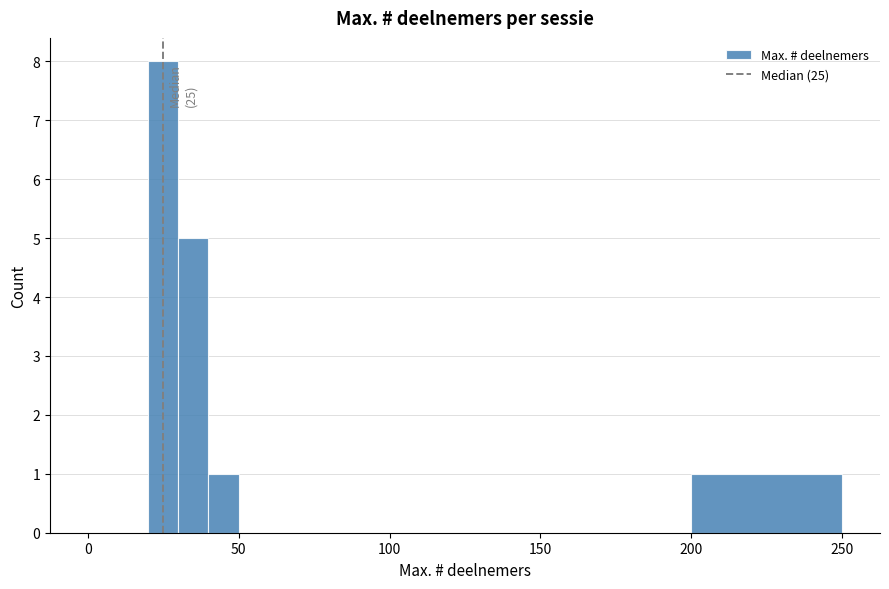

Read against the x-axis, roughly where is the centre of the tallest bar?

25